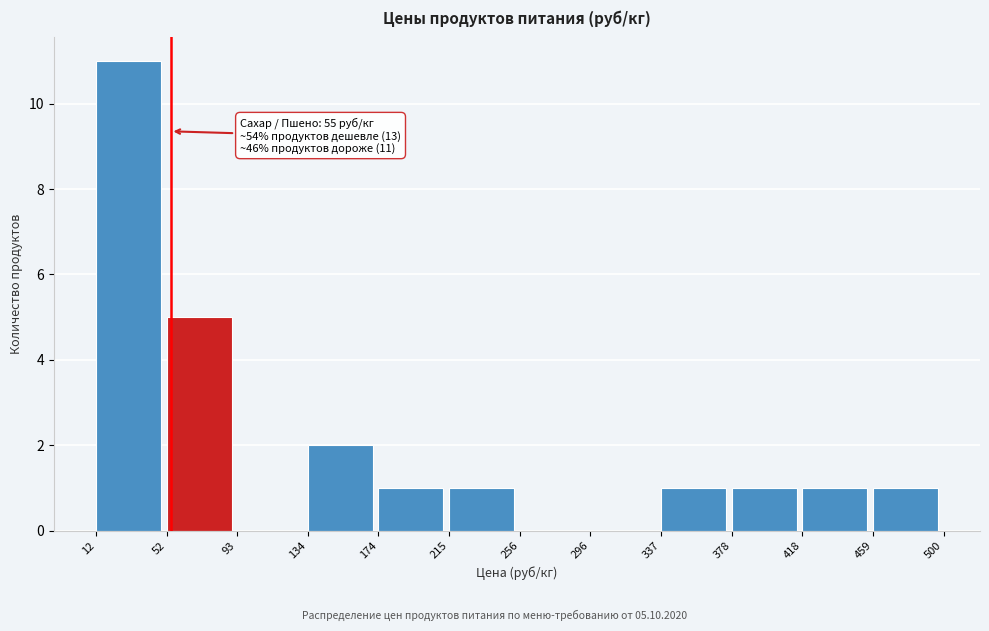

Over which range of the x-axis is the bar tallest?

12 to 52